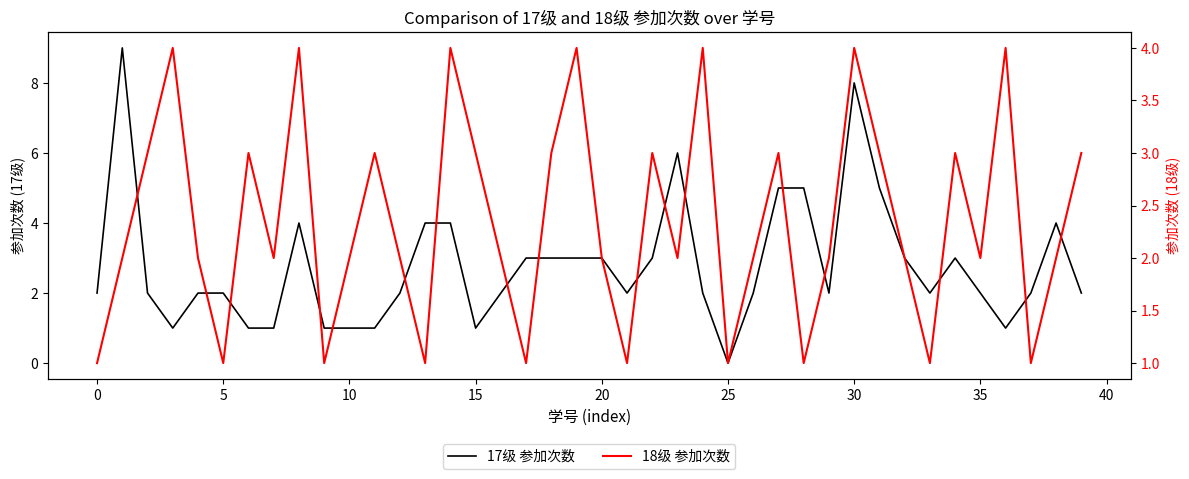

What is the difference between the highest and lowest values at 32?

1